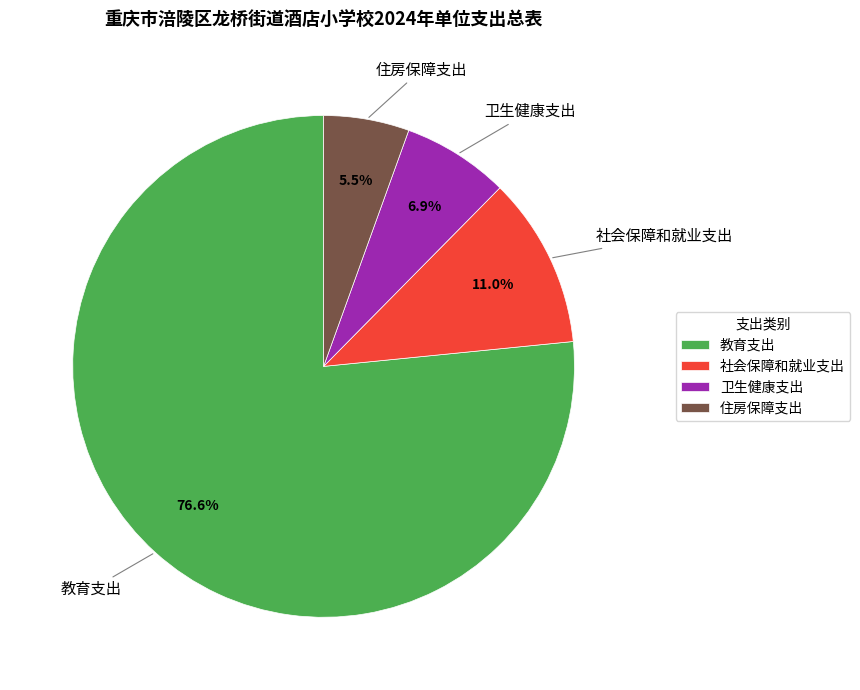

Count the number of slices in the pie.

4